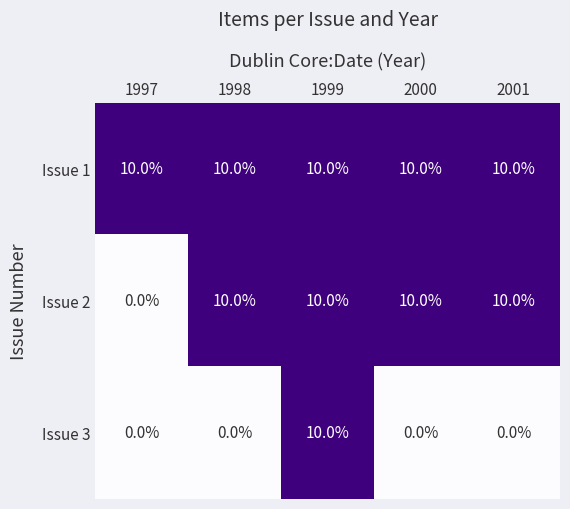

The value of Issue 1 at 1998 is 10. True or false?

True